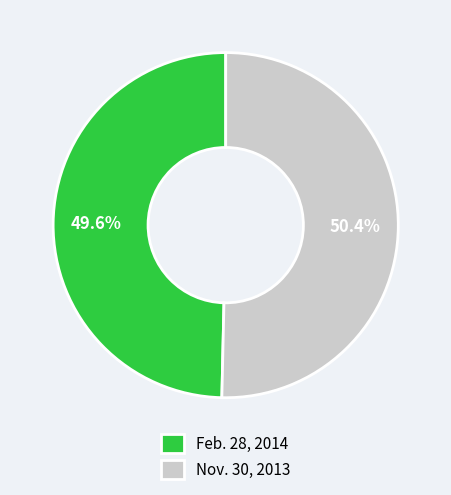

What is the ratio of the value at Nov. 30, 2013 to the value at Feb. 28, 2014?

1.0